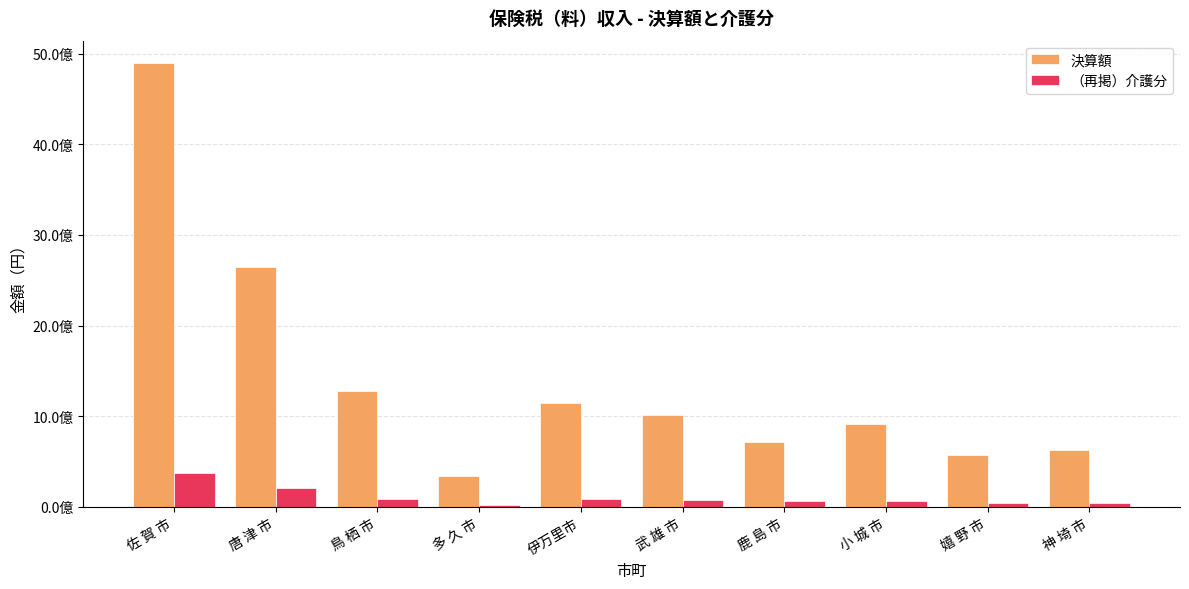

What are all the series names shown in the legend?

決算額, （再掲）介護分